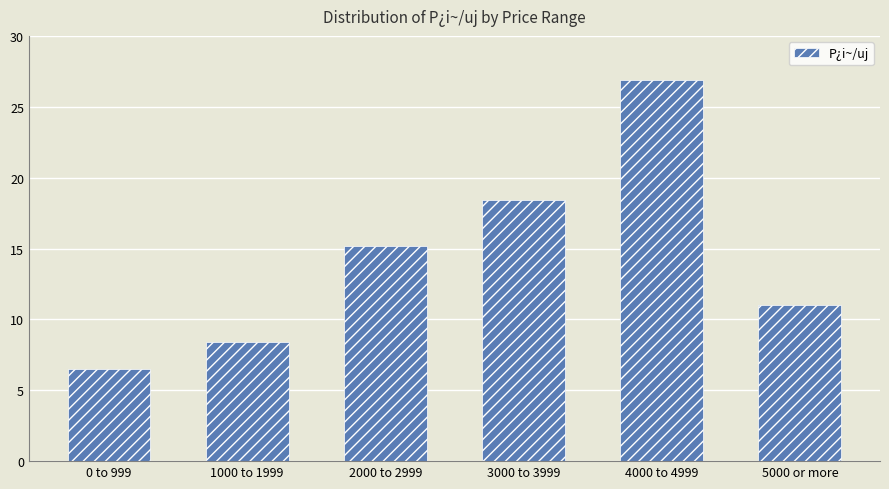

What position from the left is 4000 to 4999?

5